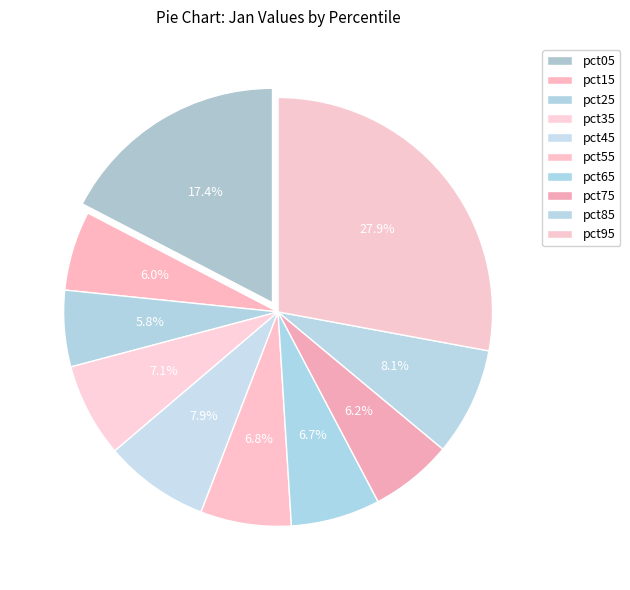

To the nearest percent, what portion does pct35 represent?

7%